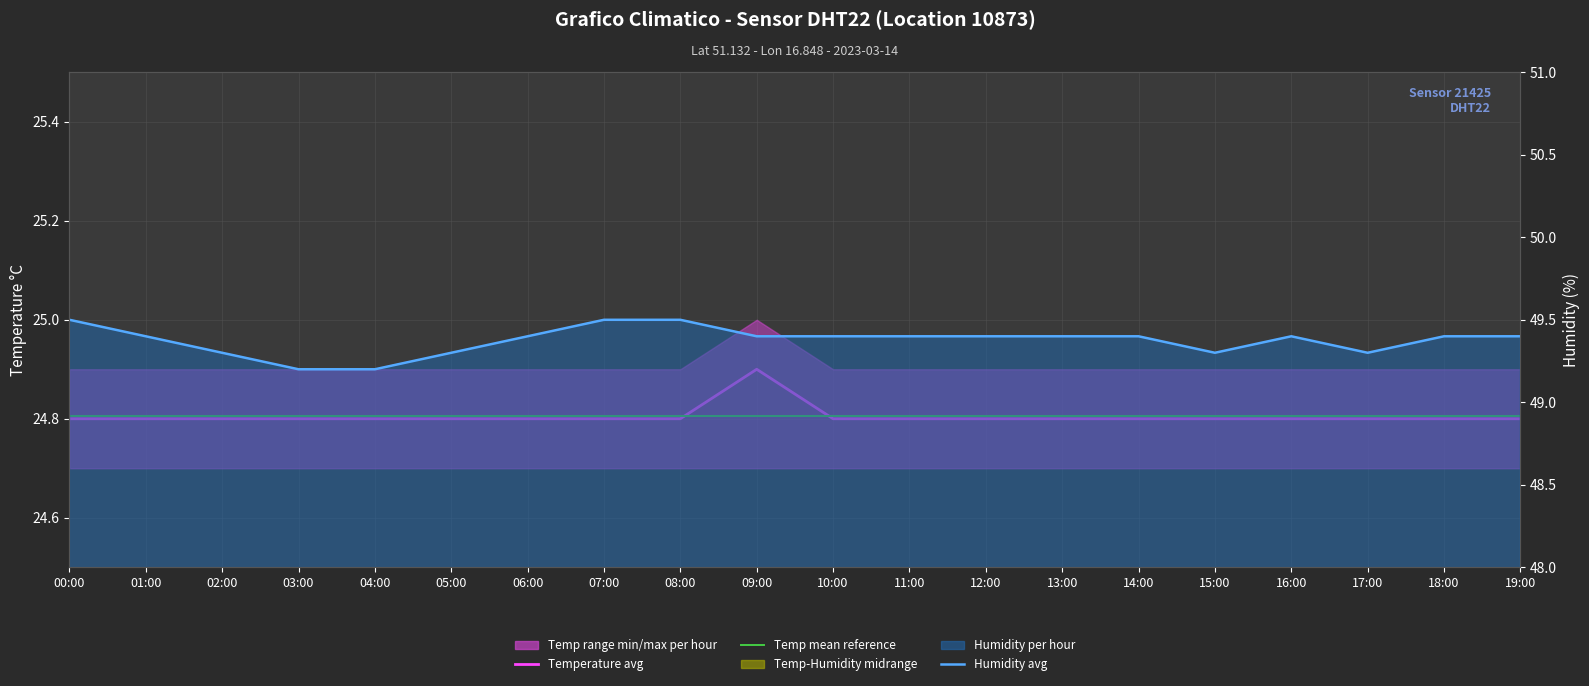

The Temperature avg series shows 24.8 at 03:00. True or false?

True